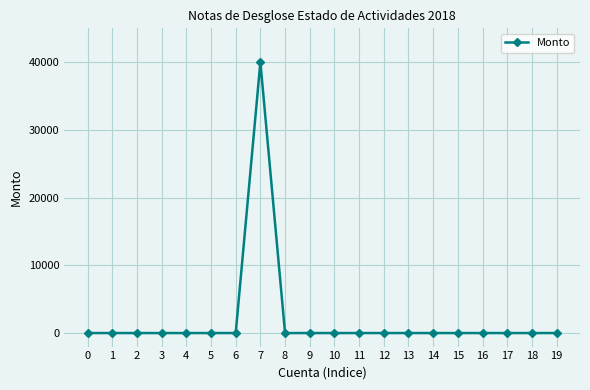

True or false: the data has more than 0 interior local peaks.

True